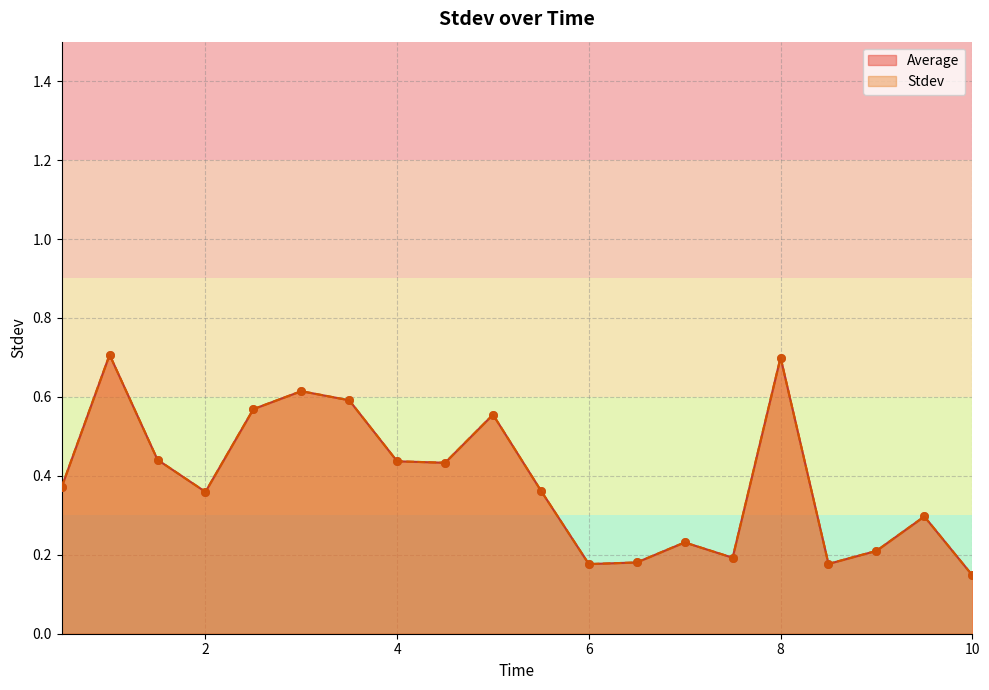

What is the total value across all series at 3.0?

1.2